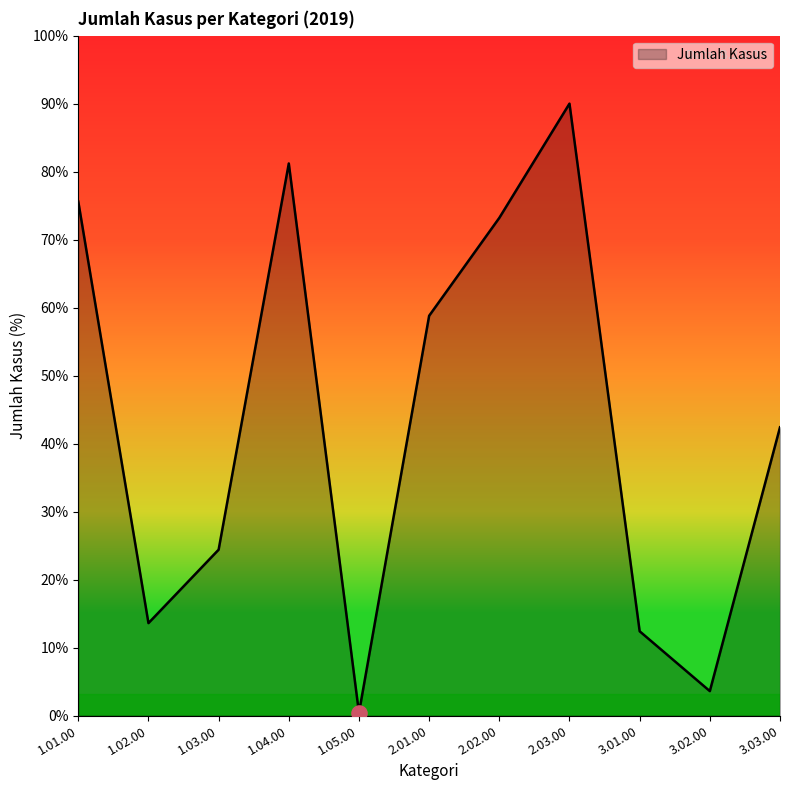

Does the chart have visible grid lines?

No